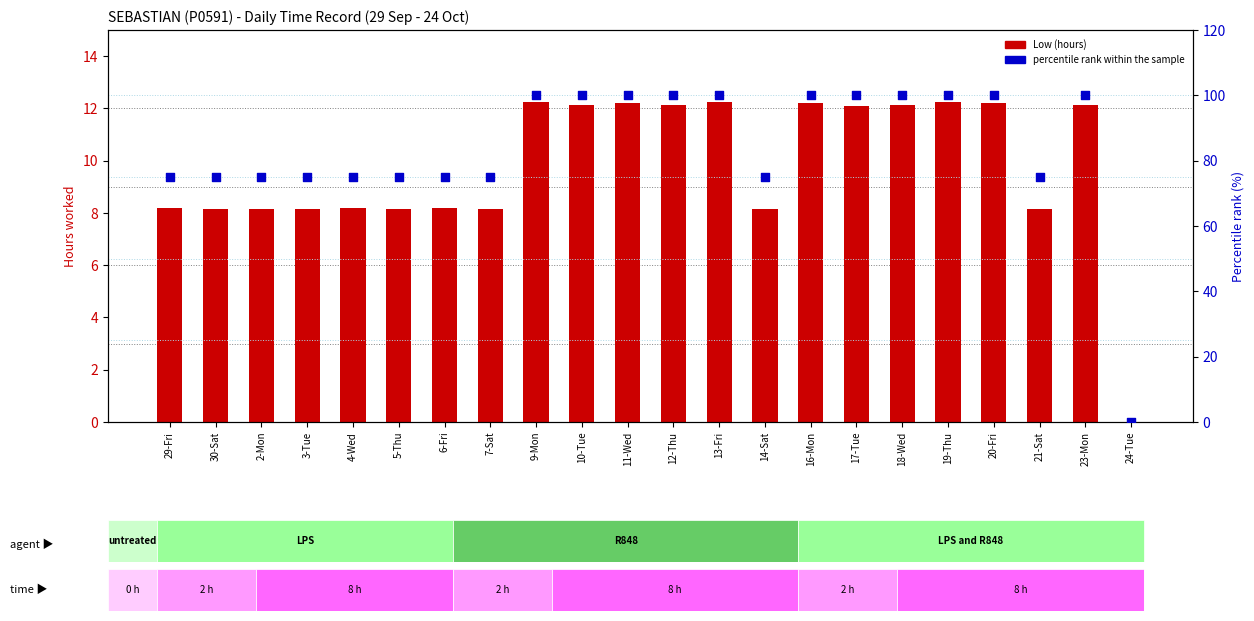

What are all the series names shown in the legend?

Low (hours), percentile rank within the sample